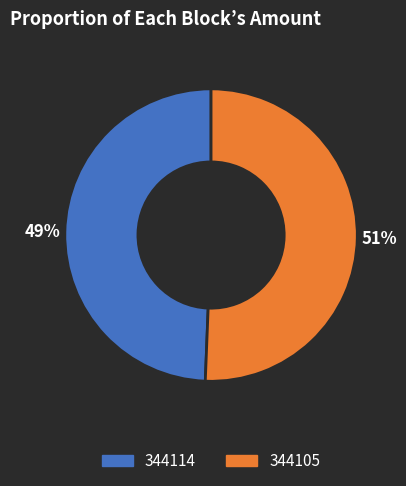

What is the largest slice in the pie chart?

344105